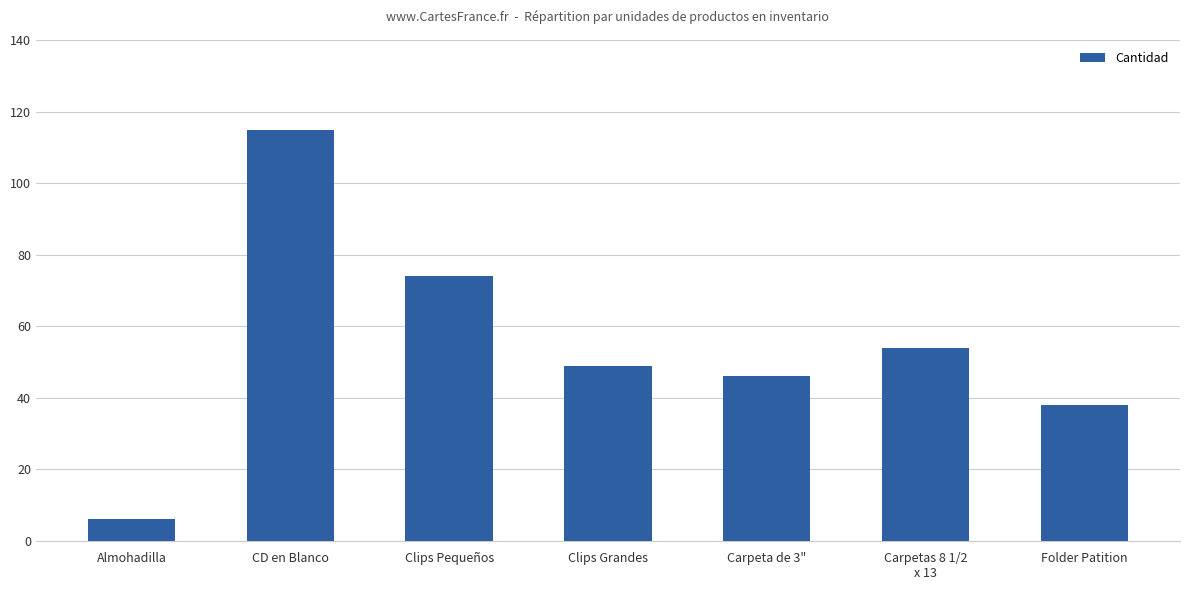

What is the label of the 1st bar from the right?

Folder Patition